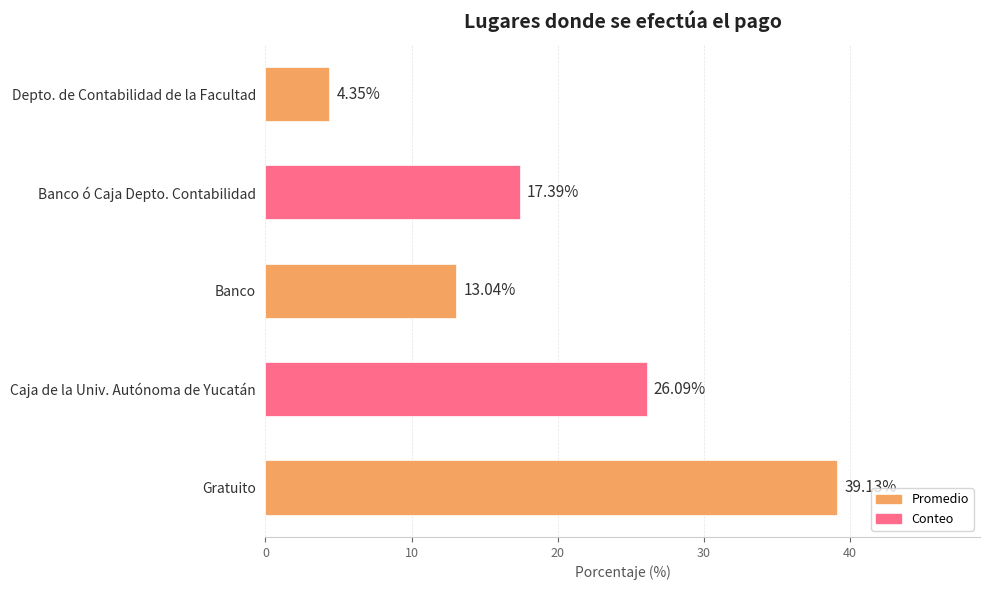

What is the sum of all values?

100.0